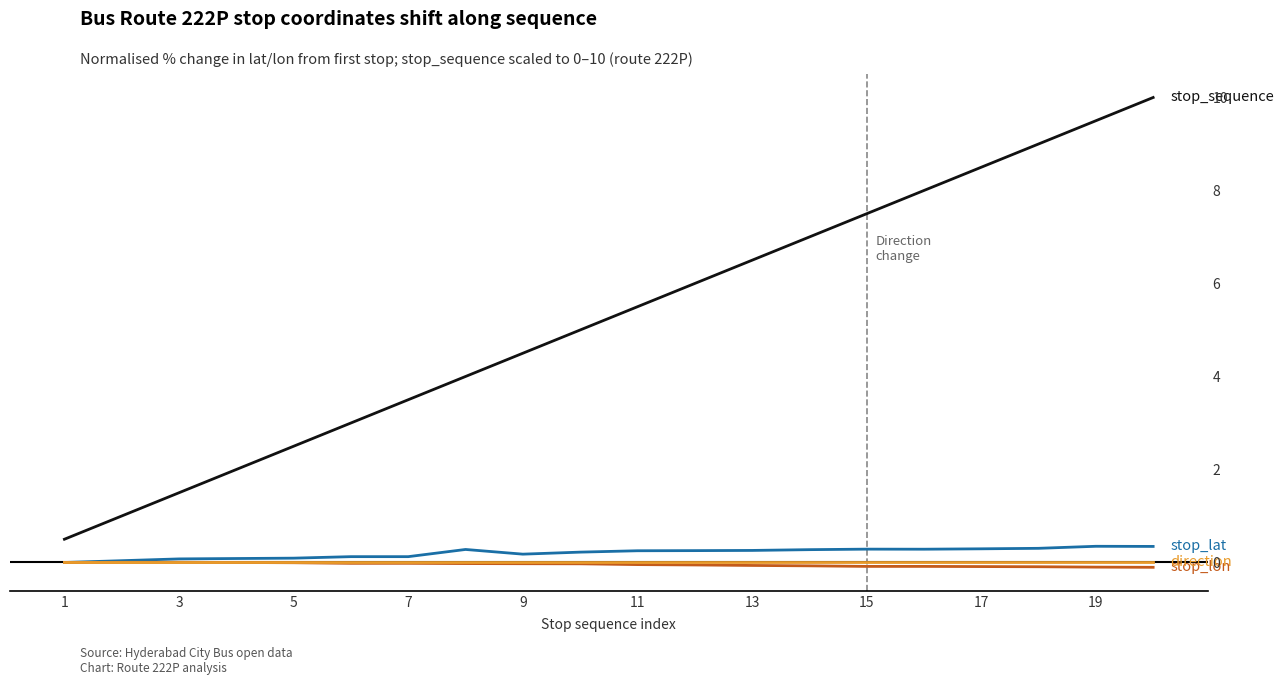

What are all the series names shown in the legend?

stop_lat, stop_lon, stop_sequence, direction